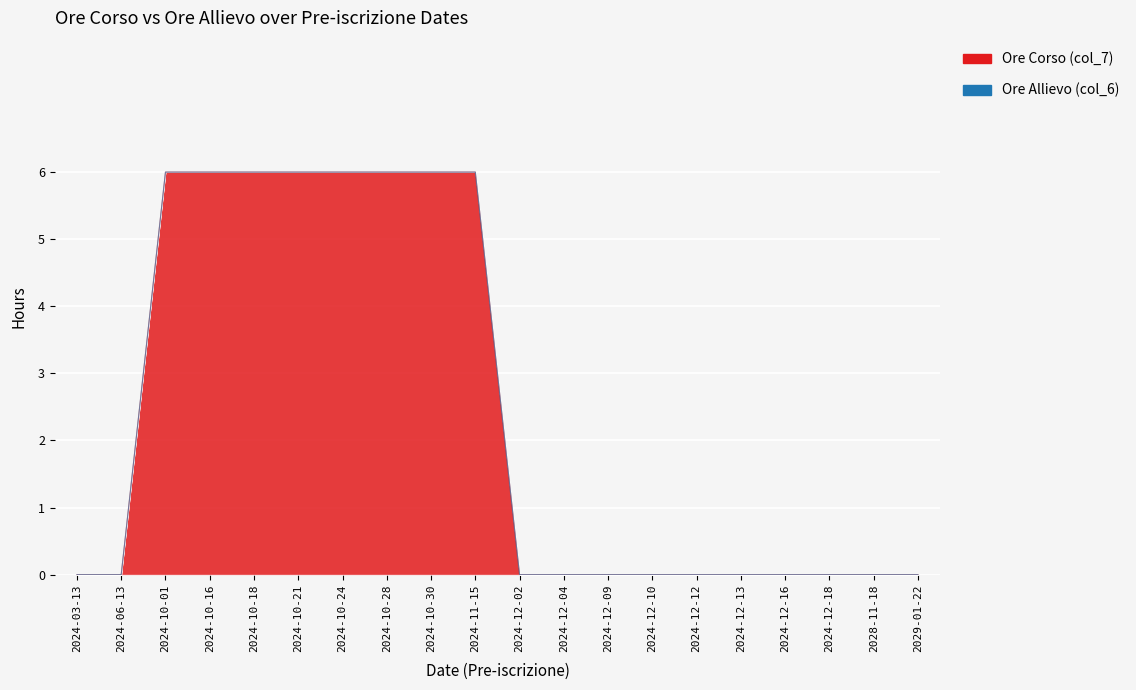

Reading left to right, what are all the values shown in this chart?

2024-03-13=0	2024-06-13=0	2024-10-01=6	2024-10-16=6	2024-10-18=6	2024-10-21=6	2024-10-24=6	2024-10-28=6	2024-10-30=6	2024-11-15=6	2024-12-02=0	2024-12-04=0	2024-12-09=0	2024-12-10=0	2024-12-12=0	2024-12-13=0	2024-12-16=0	2024-12-18=0	2028-11-18=0	2029-01-22=0